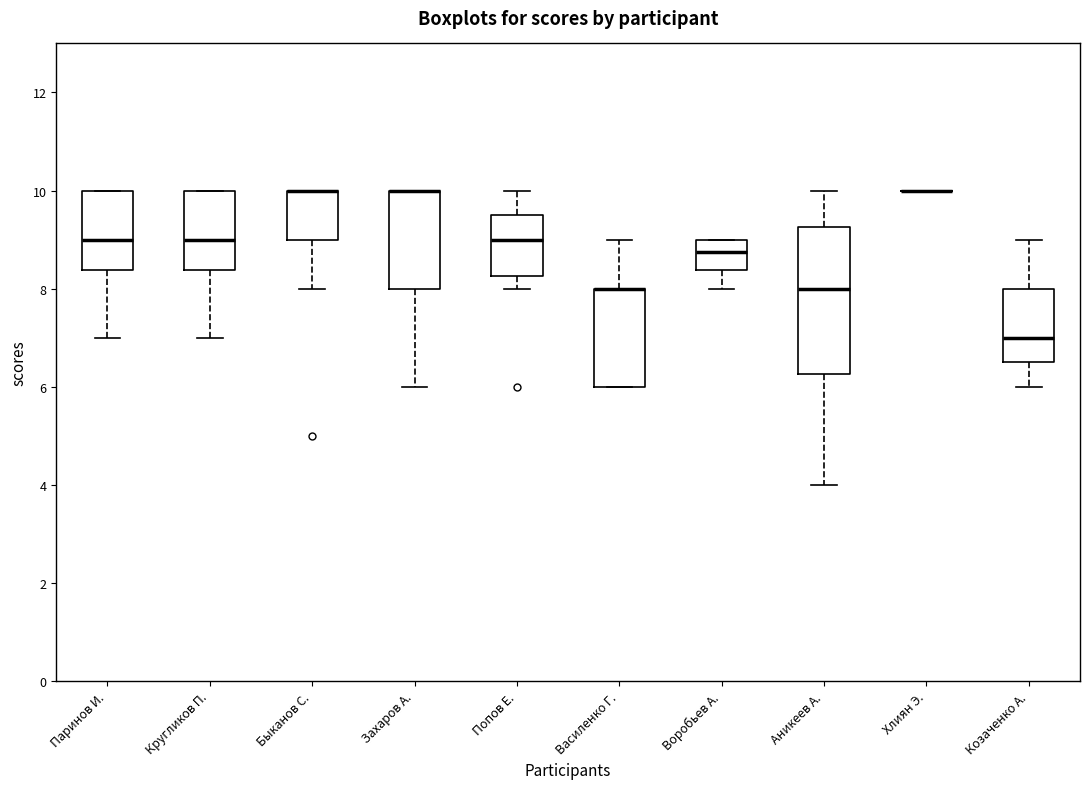

Comparing the boxes themselves (not the whiskers), which one is the tallest?

Аникеев А.